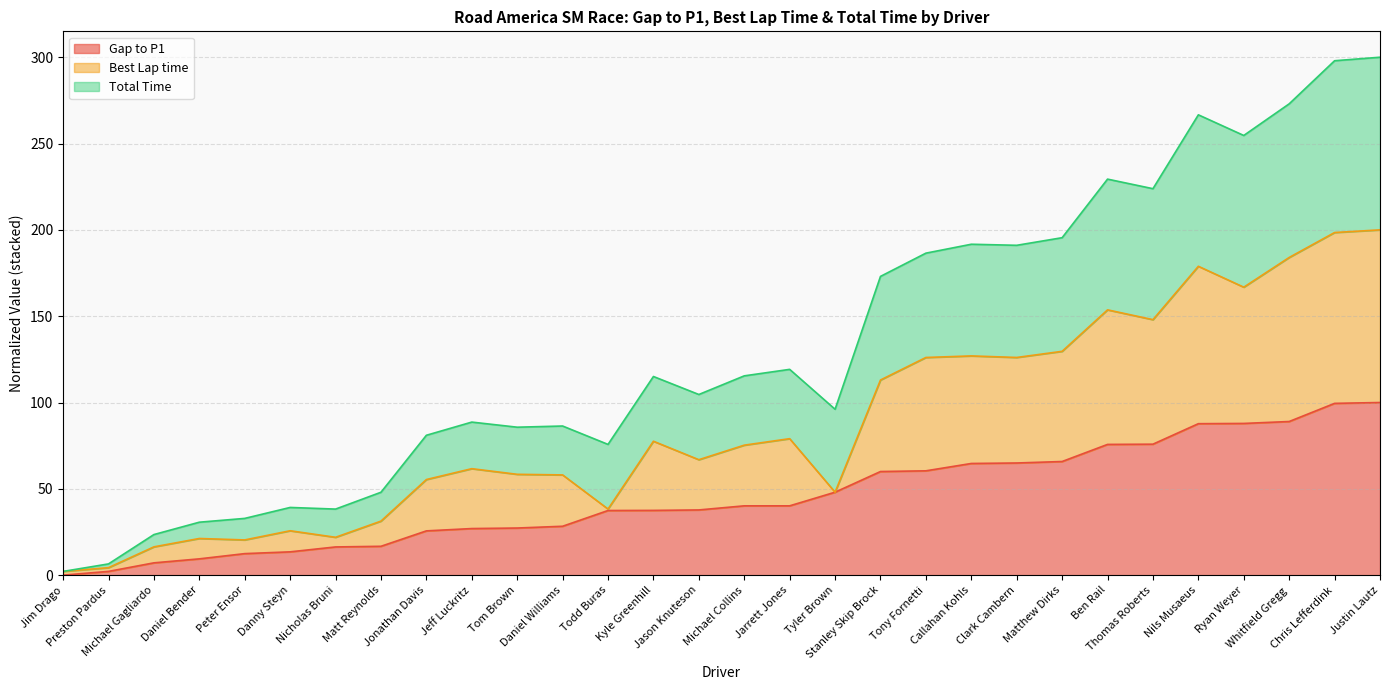

The Gap to P1 series shows 40.1 at Michael Collins. True or false?

True